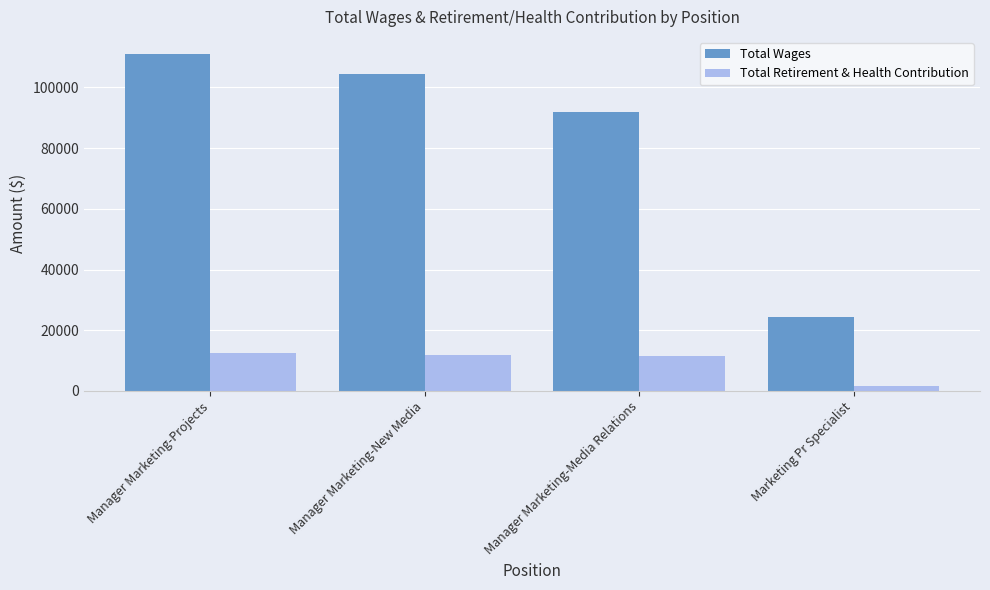

What is the difference between the highest and lowest values at Manager Marketing-New Media?

92611